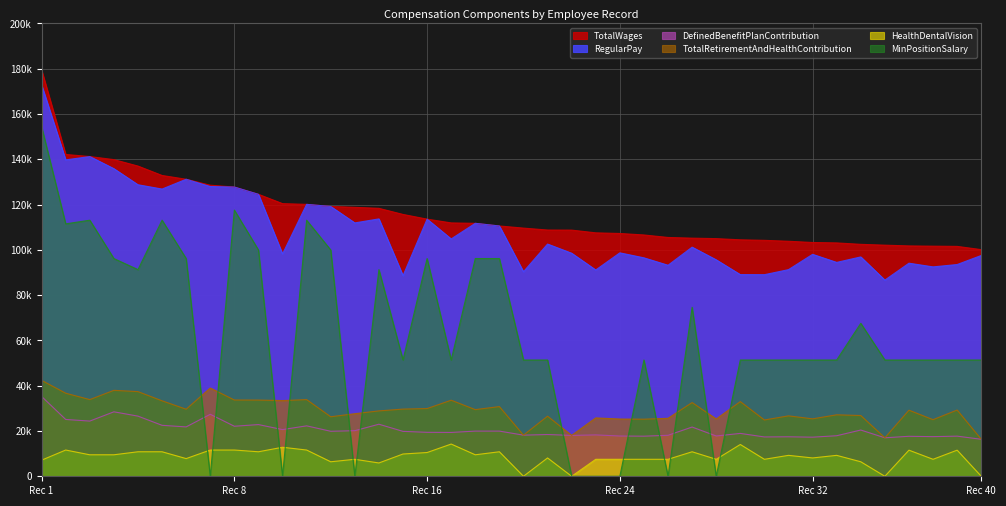

True or false: HealthDentalVision and RegularPay cross at least once.

False